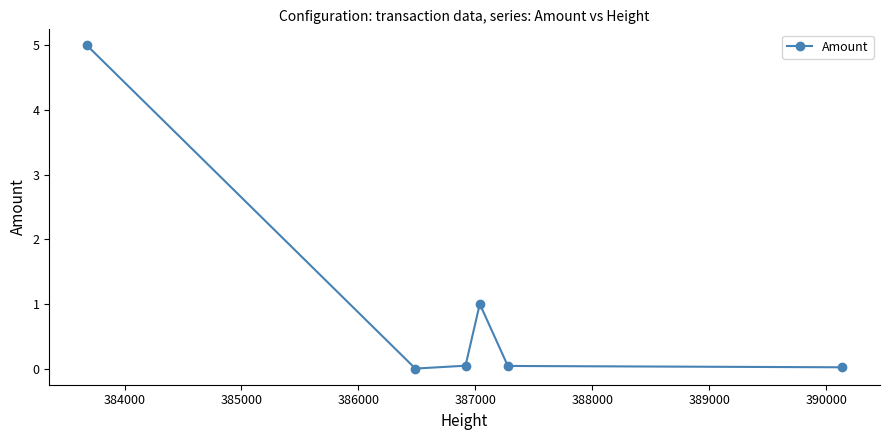

What is the value of the 1st point from the left?

5.0